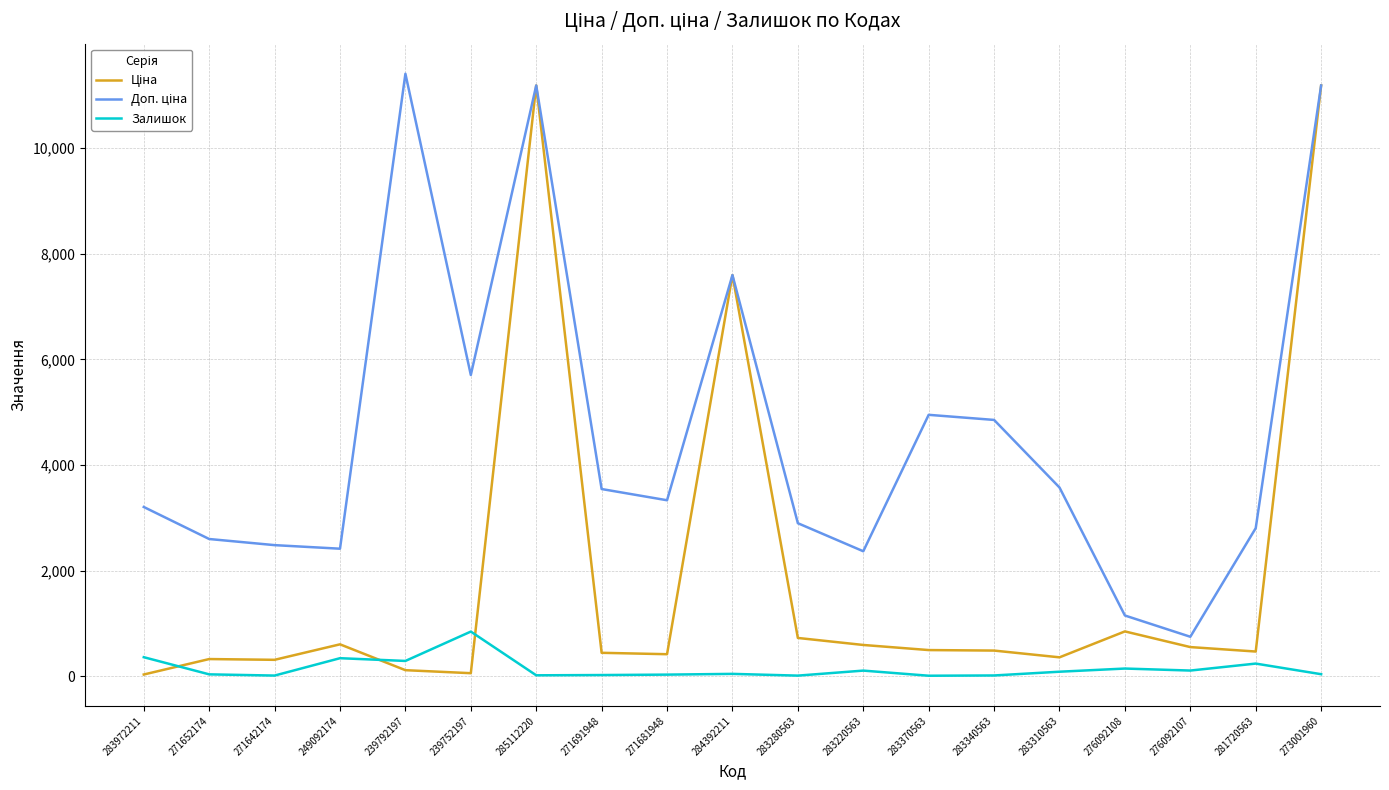

The Залишок series shows 30.0 at 271681948. True or false?

True